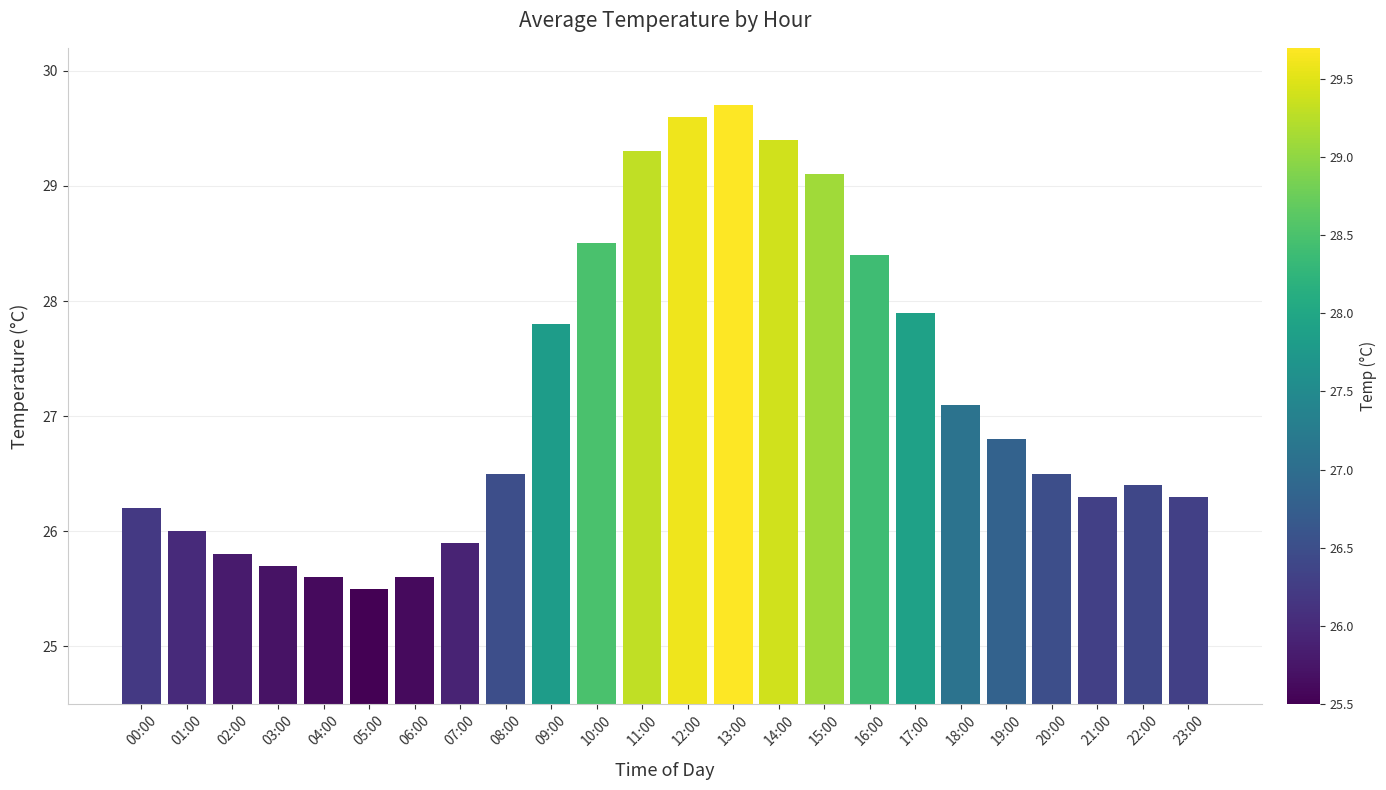

The chart shows a value of 44.5 at 22:00. True or false?

False